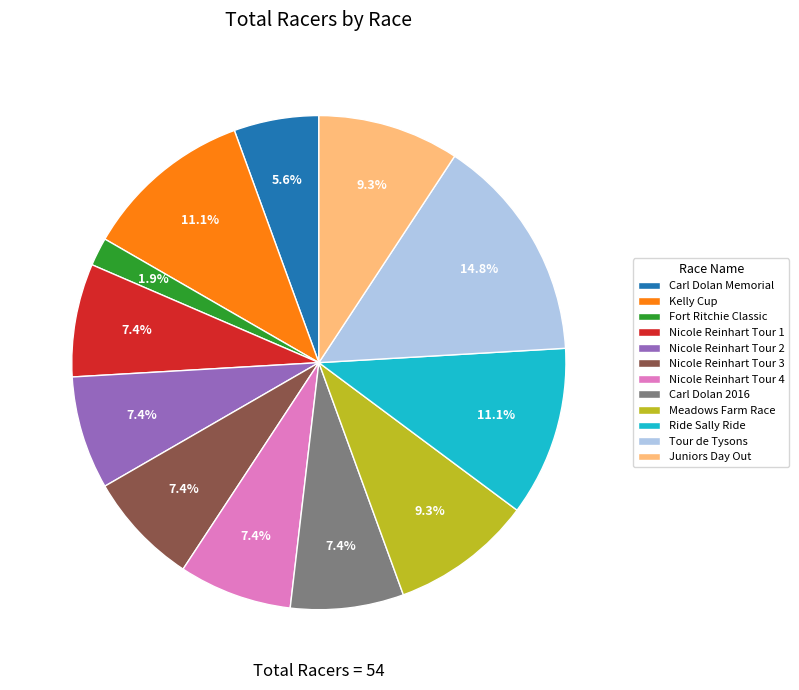

Count the number of slices in the pie.

12